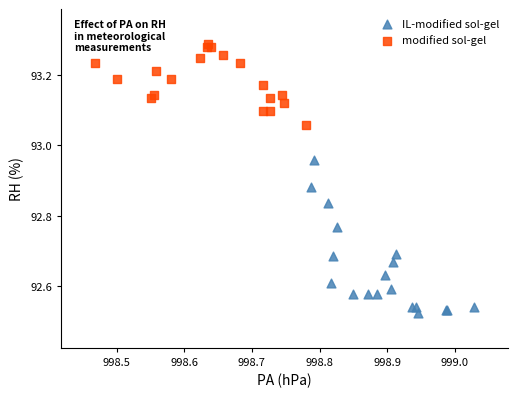

Which series has the largest Y range (max minus min)?

IL-modified sol-gel